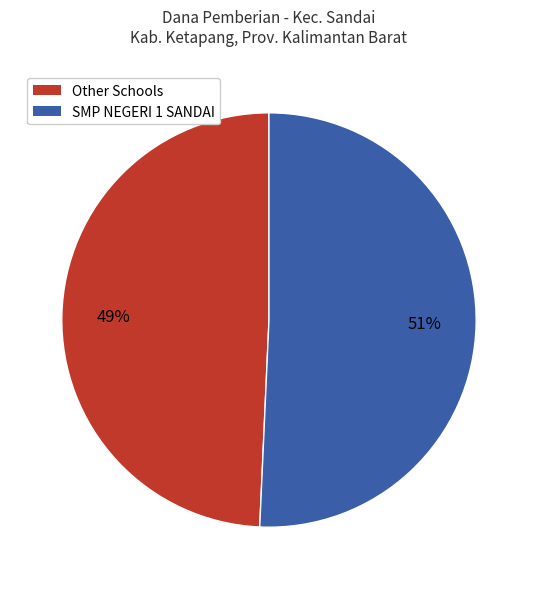

Is there any slice that represents more than half of the pie?

Yes